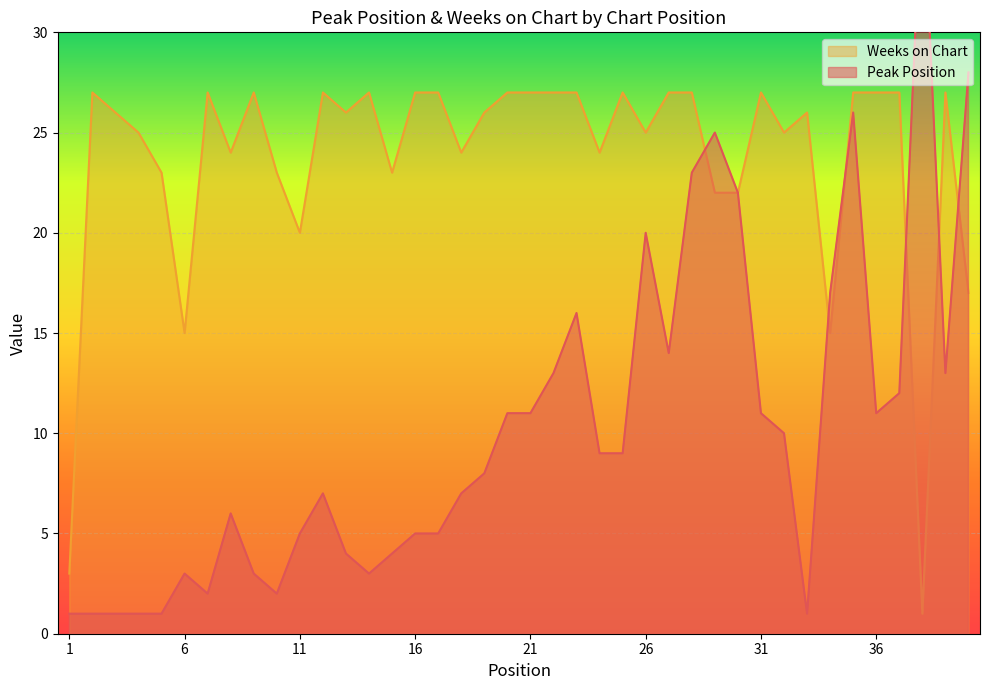

What is the average value of the Weeks on Chart series?

24